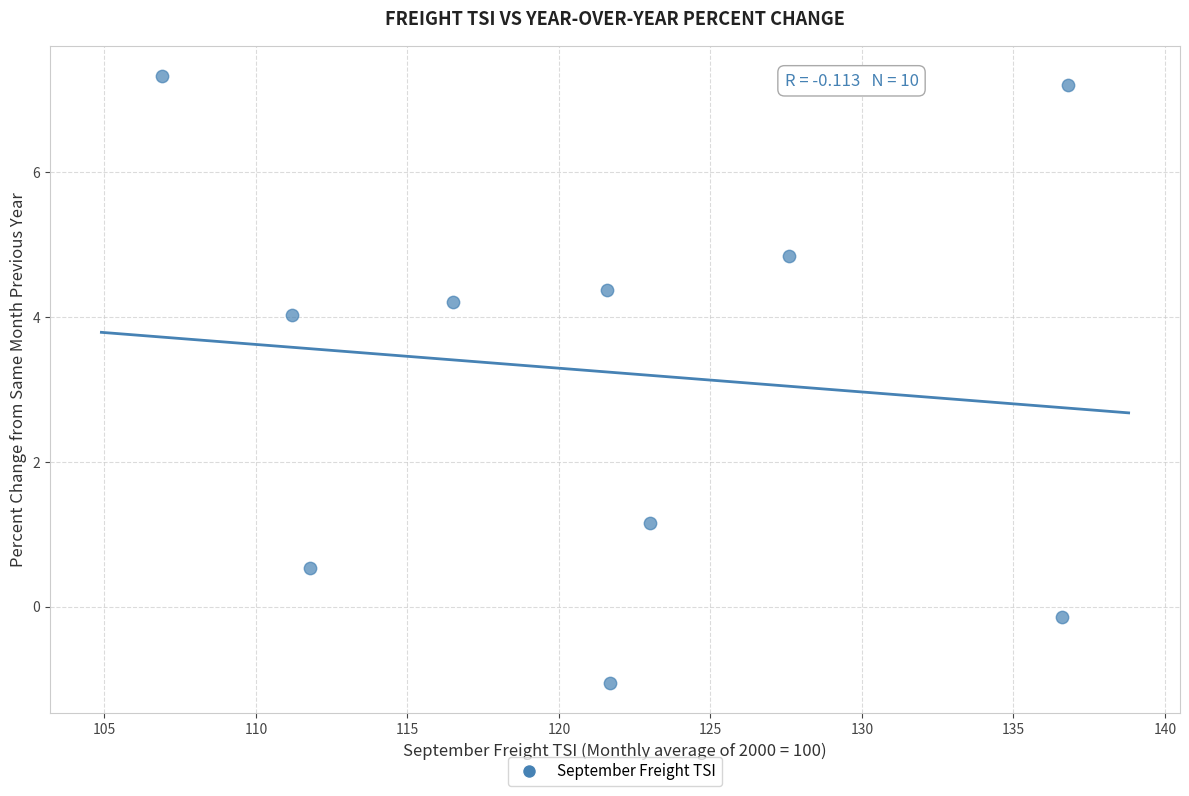

What Y value in the scatter plot is closest to 3?

4.0